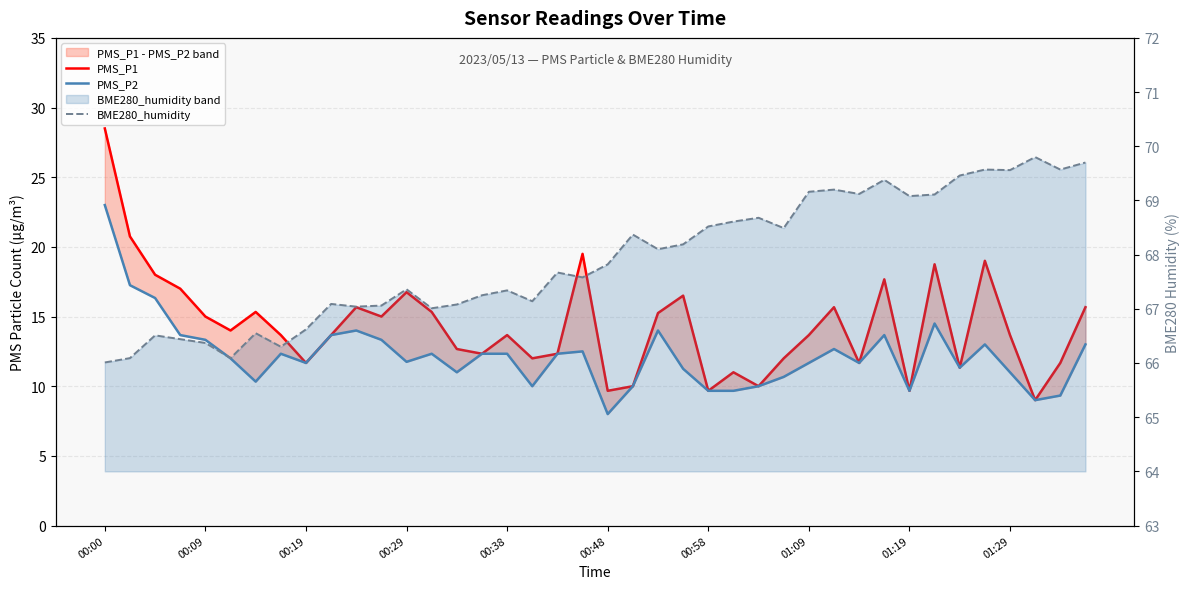

What is the difference between the second highest and minimum values in the PMS_P1 series?

11.8